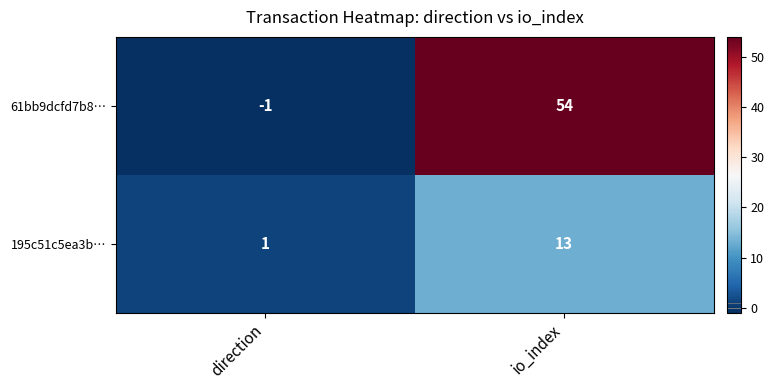

Between direction and io_index, which series saw the biggest shift?

61bb9dcfd7b8…